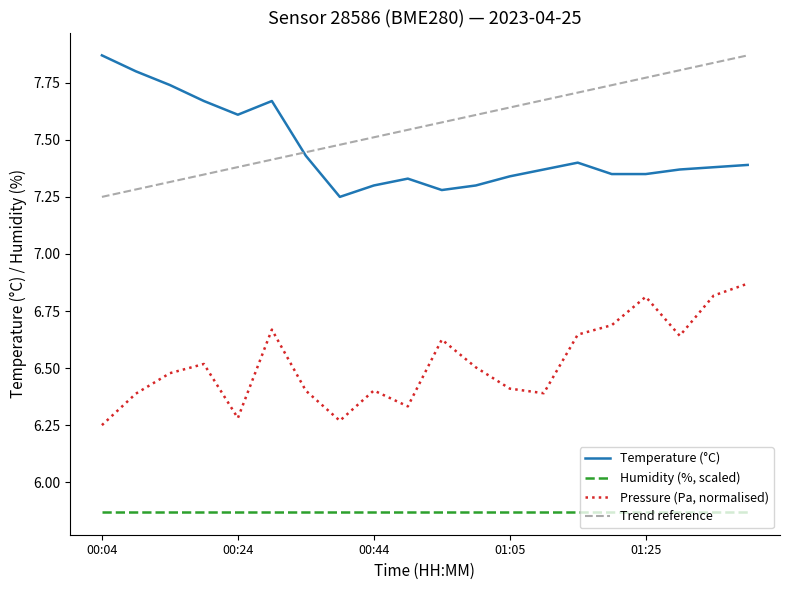

In temperature, how many points are higher than both neighbors (excluding endpoints)?

3